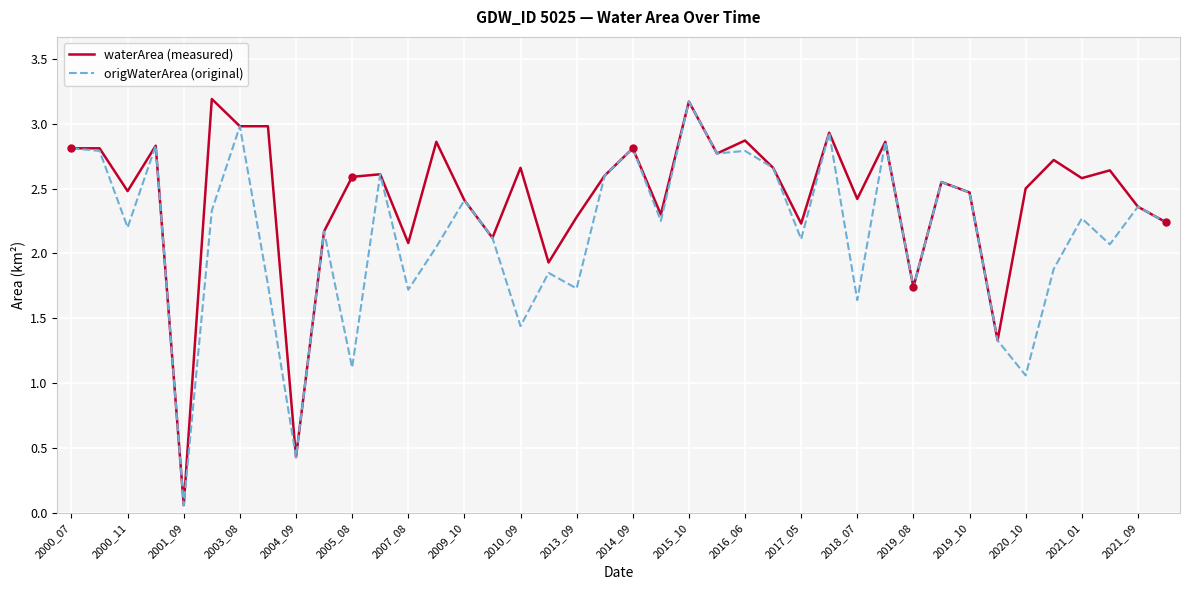

What is the maximum value for waterArea (measured)?

3.2